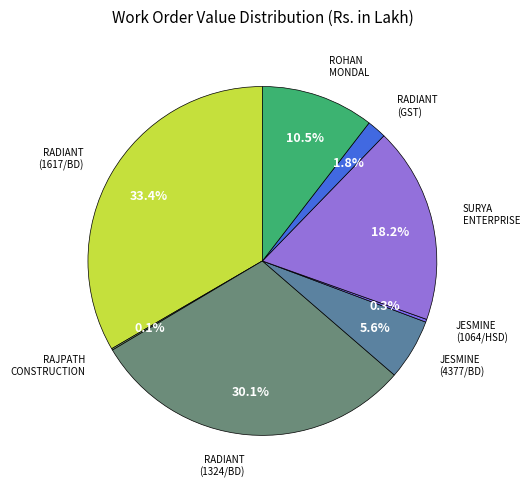

Which slice is the largest?

RADIANT (1617/BD)